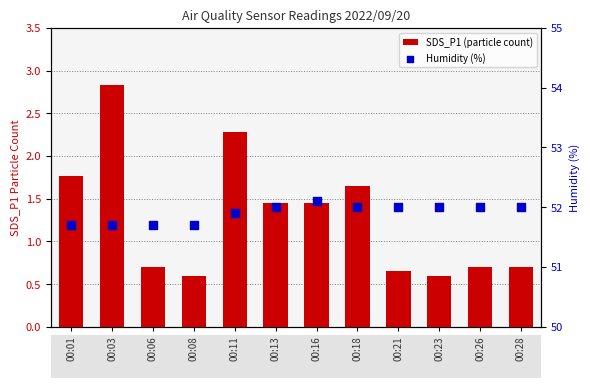

What is the total value across all series at 00:01?

53.5